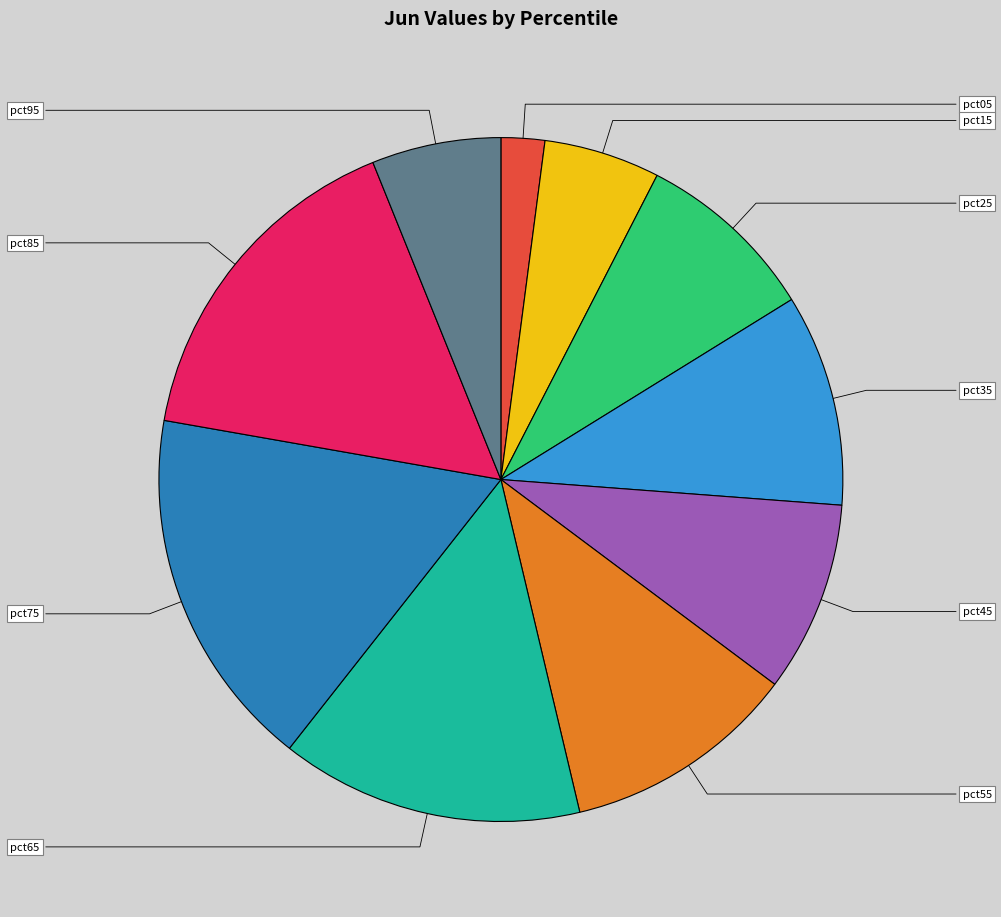

Rank the categories by value from highest to lowest.

pct75, pct85, pct65, pct55, pct35, pct45, pct25, pct95, pct15, pct05